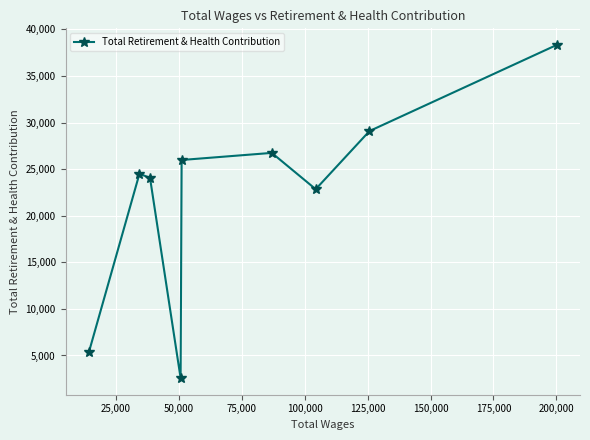

What is the maximum value shown in the chart?

38333